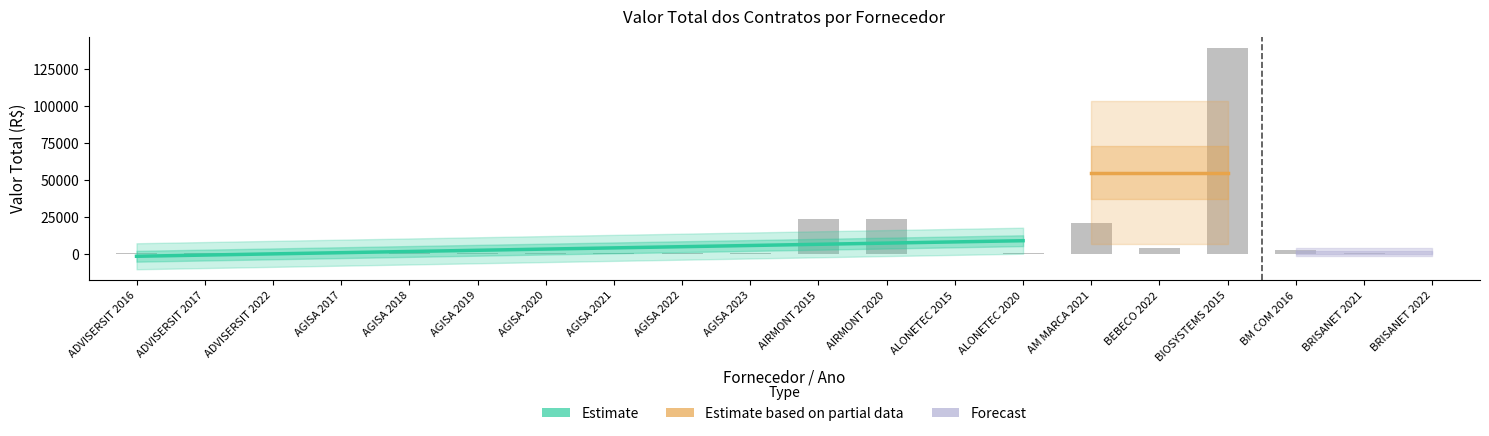

What value does the data have at BRISANET 2022?

600.0